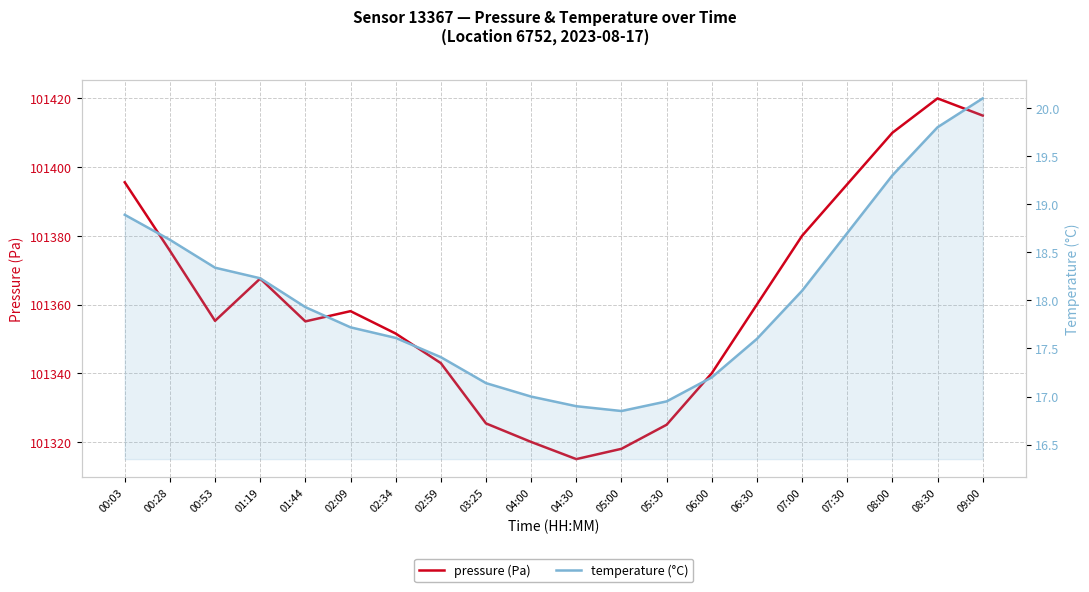

What position from the right is 01:44?

16